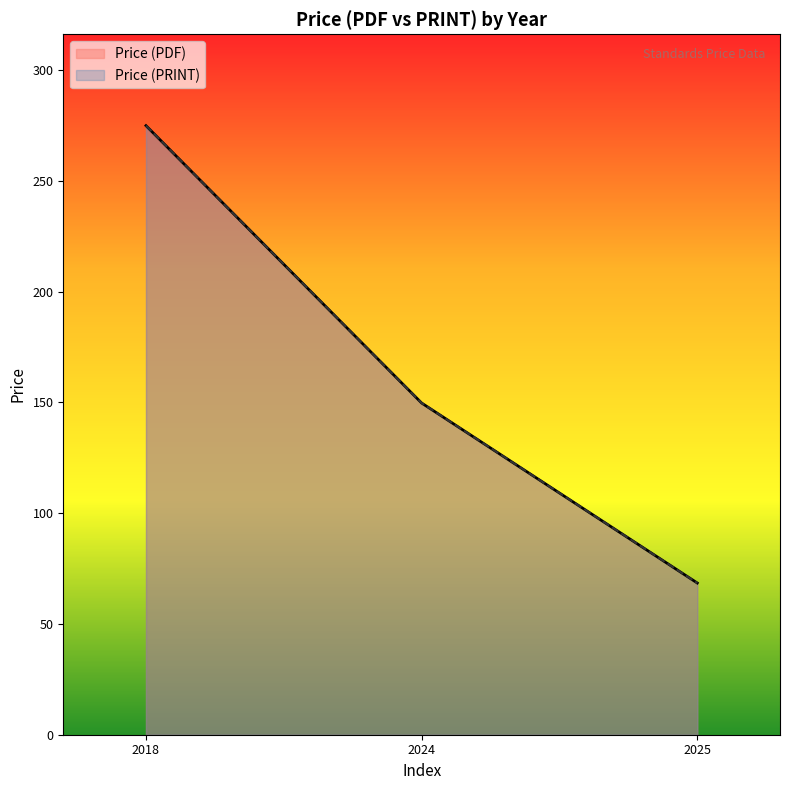

True or false: Price (PRINT) and Price (PDF) cross at least once.

False